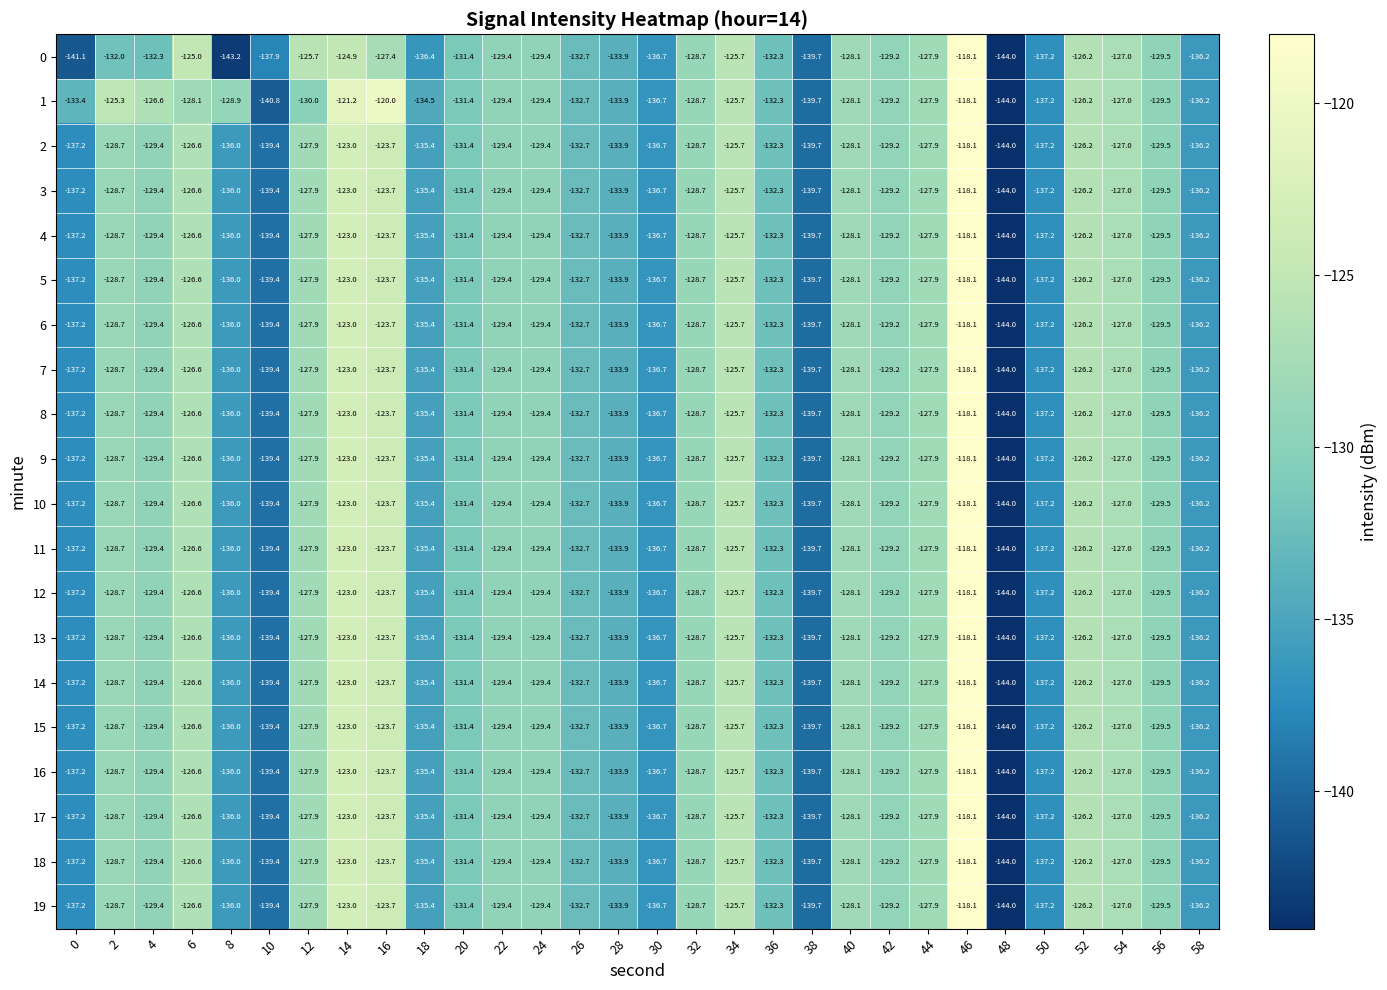

What is the total value across all series at 44?

-2558.0